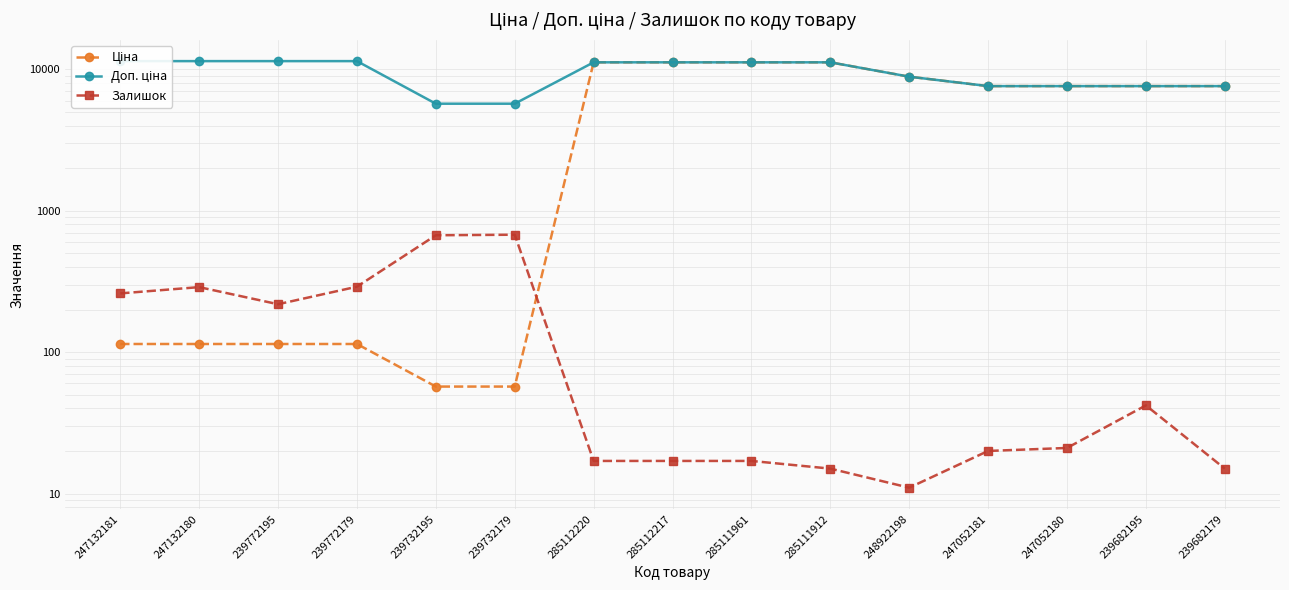

How many data points in Залишок are less than 21?

7